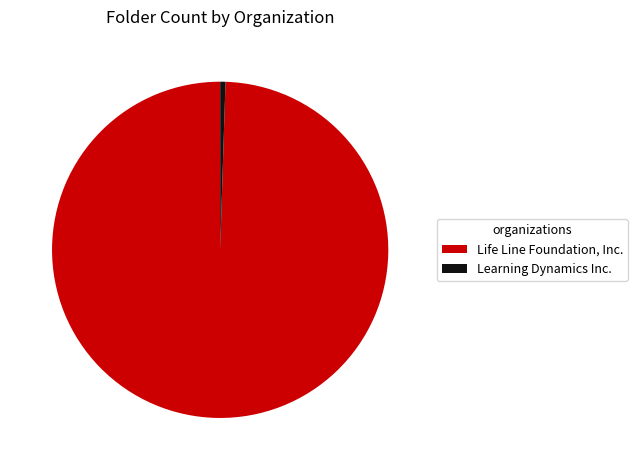

Do Life Line Foundation, Inc. and Learning Dynamics Inc. together represent more than half of the pie?

Yes